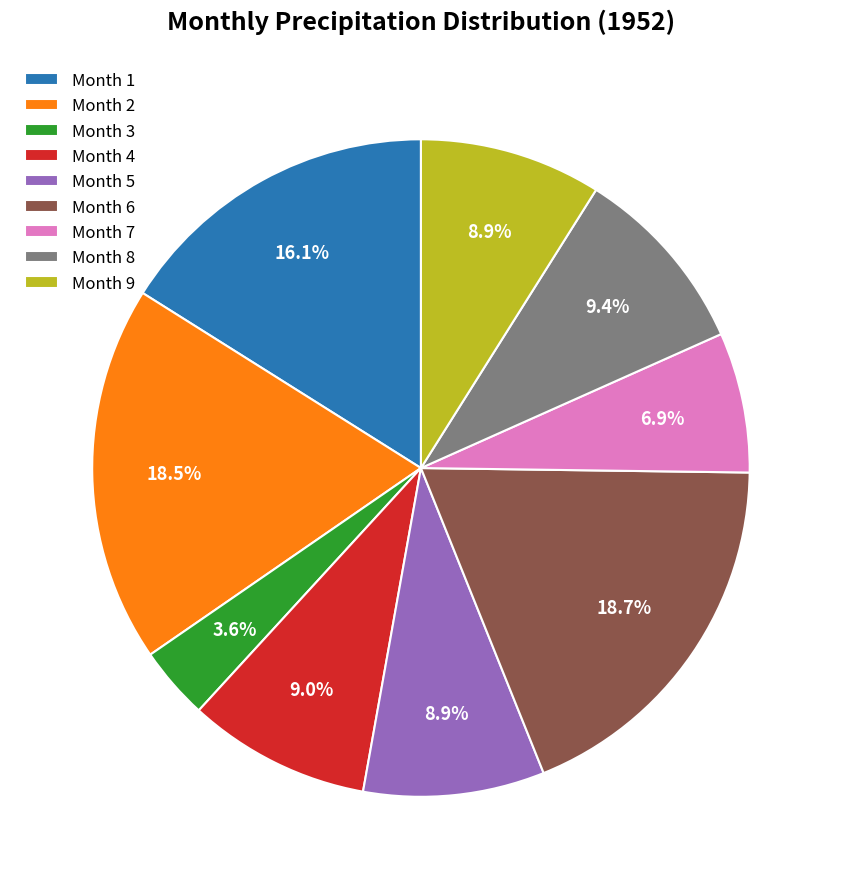

What is the ratio of the value at Month 6 to the value at Month 9?

2.1